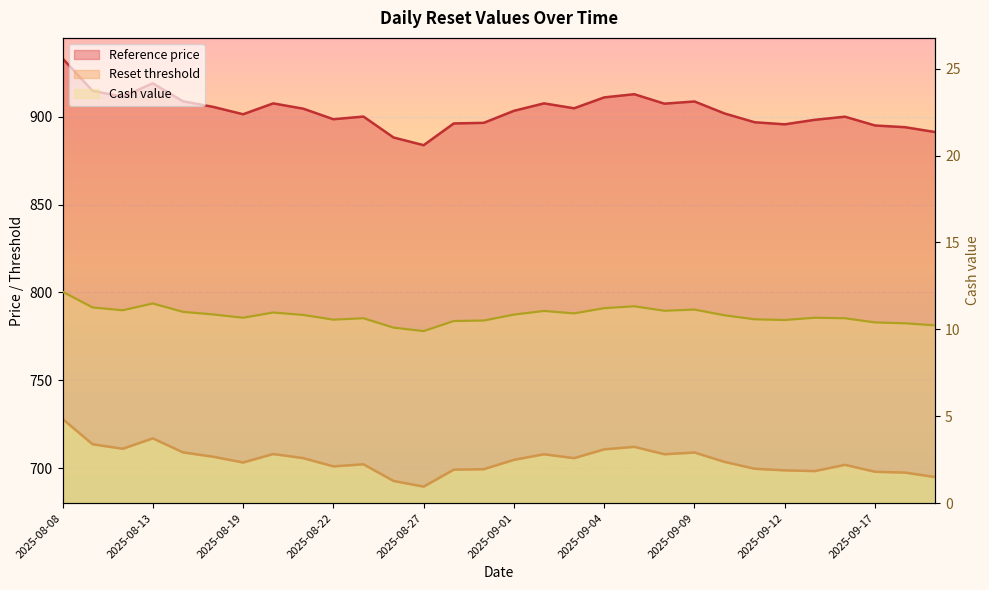

What is the approximate value of Reference price at 2025-08-21?

904.7